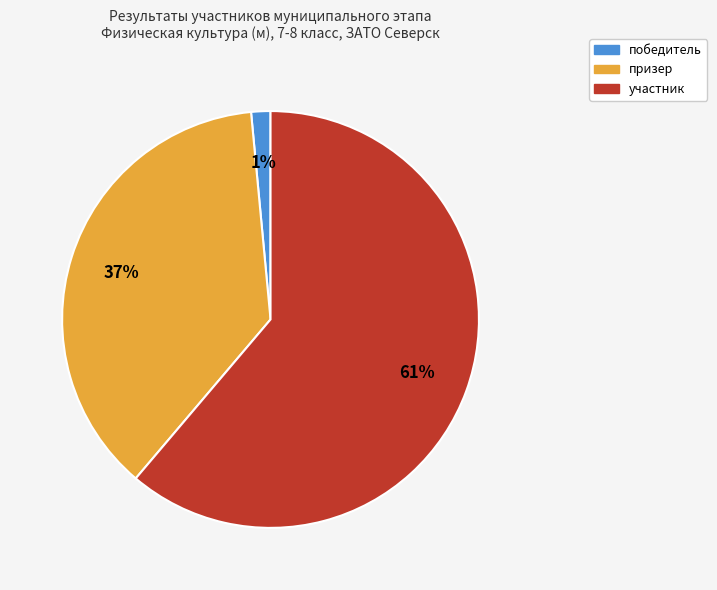

Does участник account for over 50% of the chart?

Yes